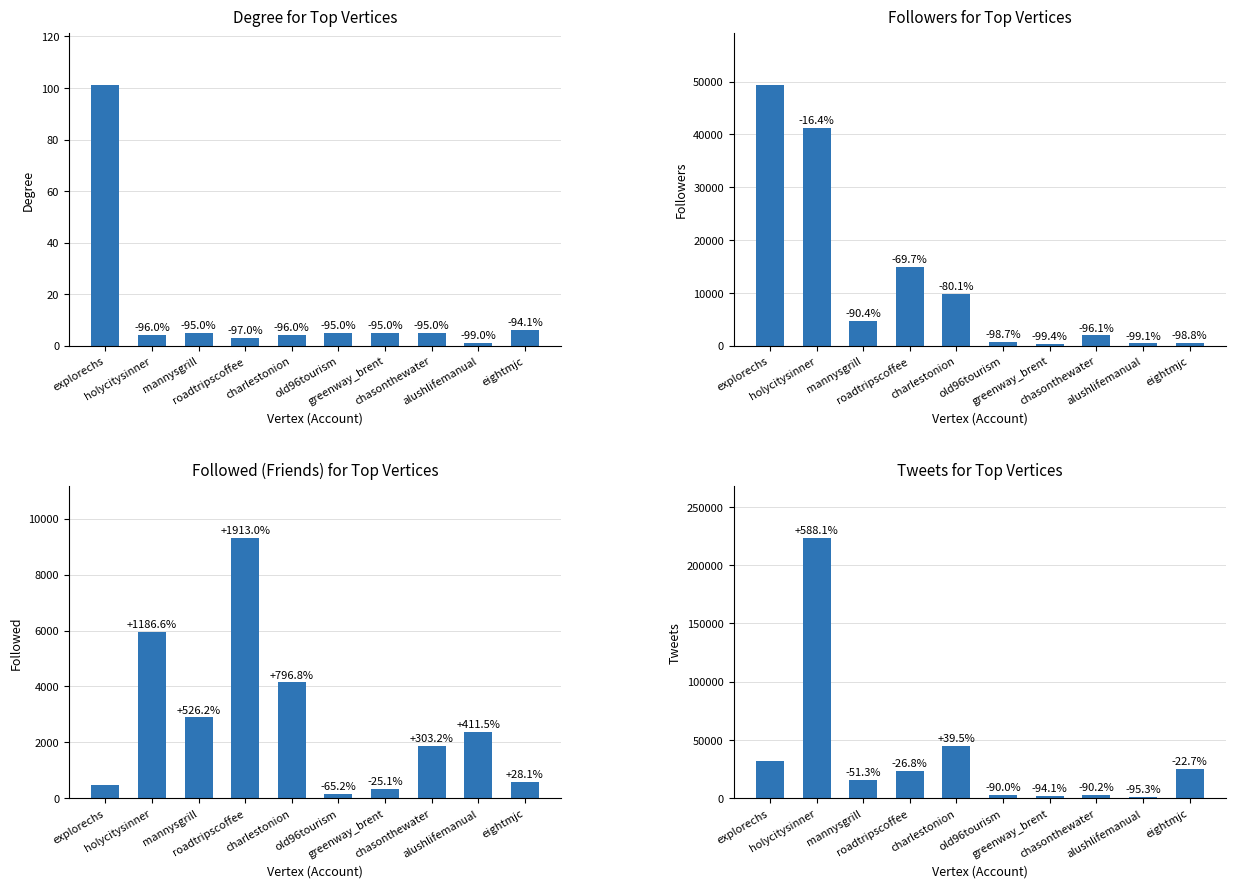

How many series are shown in this chart?

4